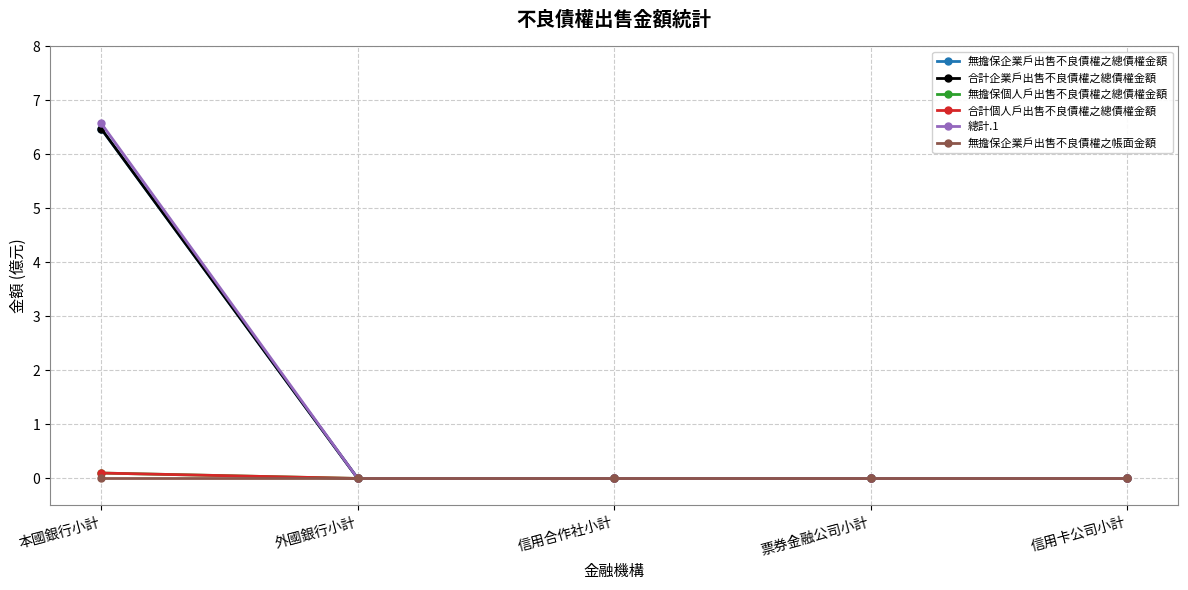

True or false: 合計企業戶出售不良債權之總債權金額 has more than 2 interior local peaks.

False